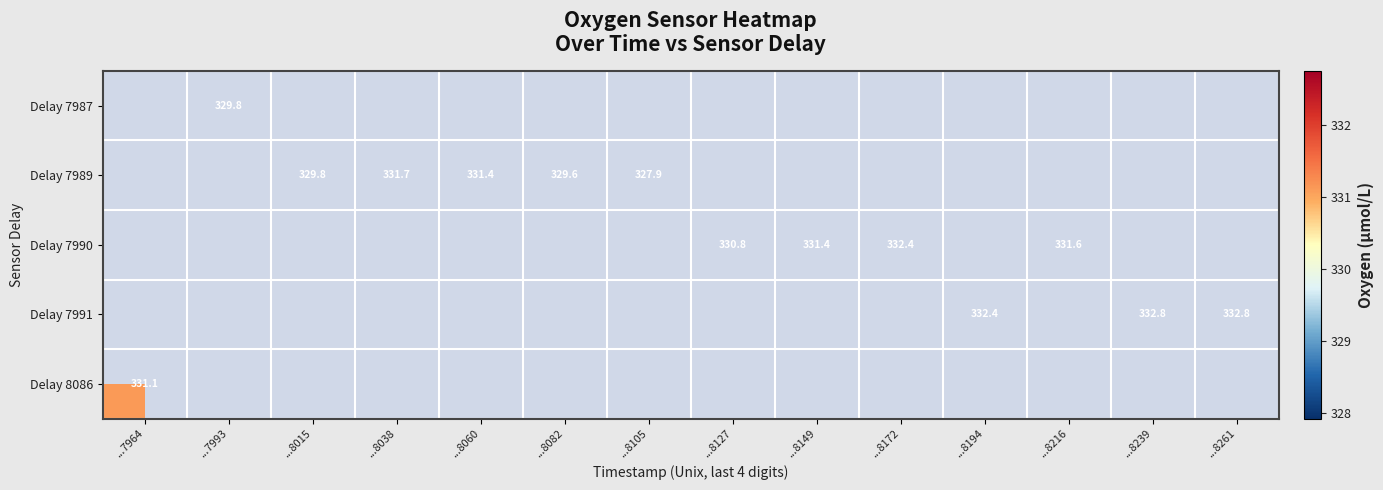

Between ...8127 and ...8239, which is larger?

...8239